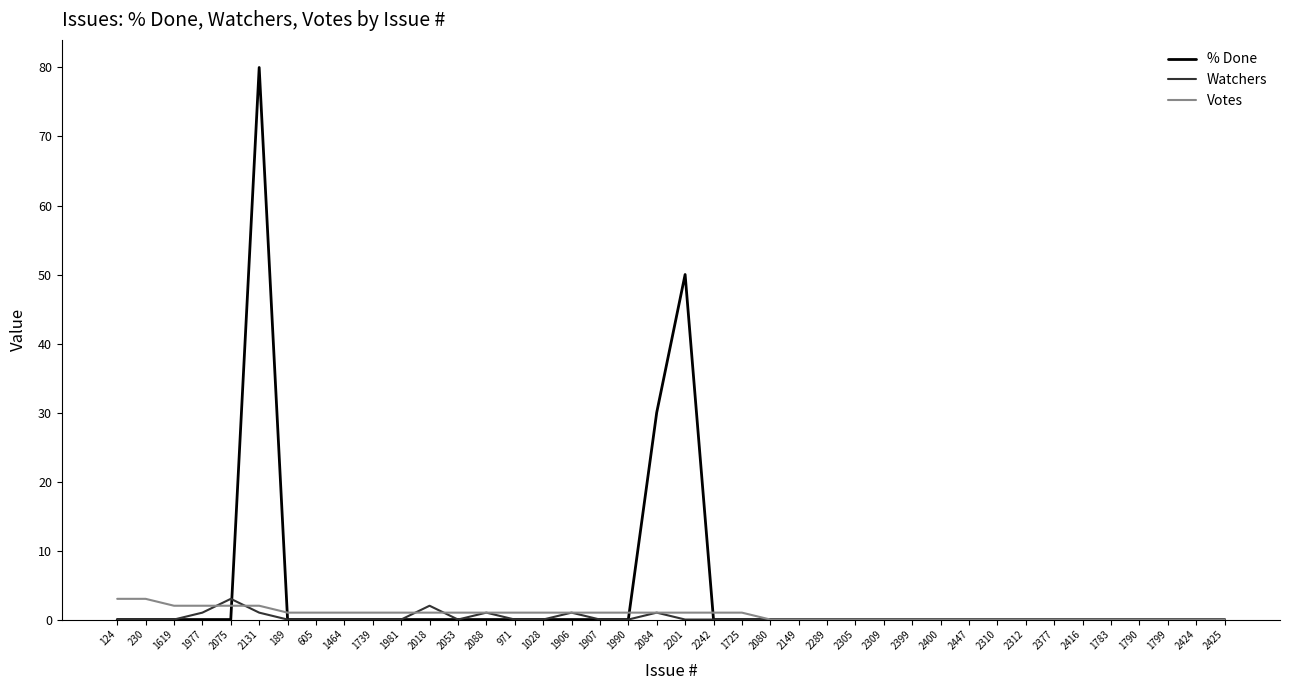

What is the sum of the Watchers values at 2084 and 2088?

2